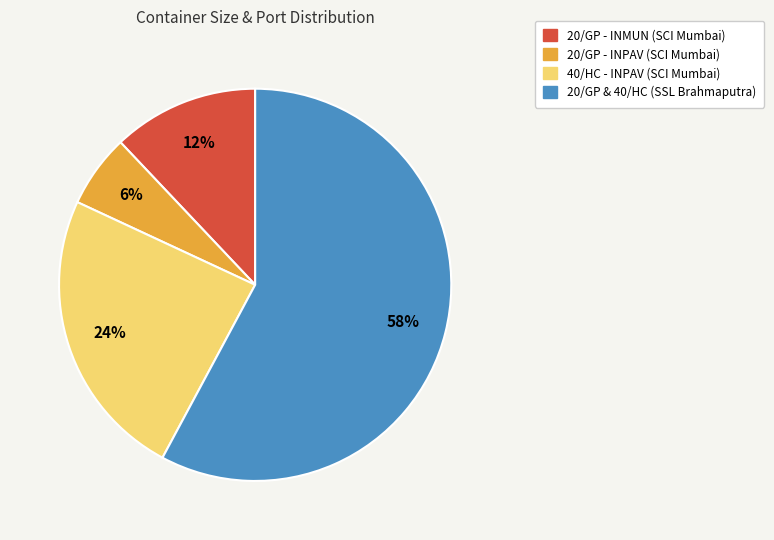

Is there any slice that represents more than half of the pie?

Yes